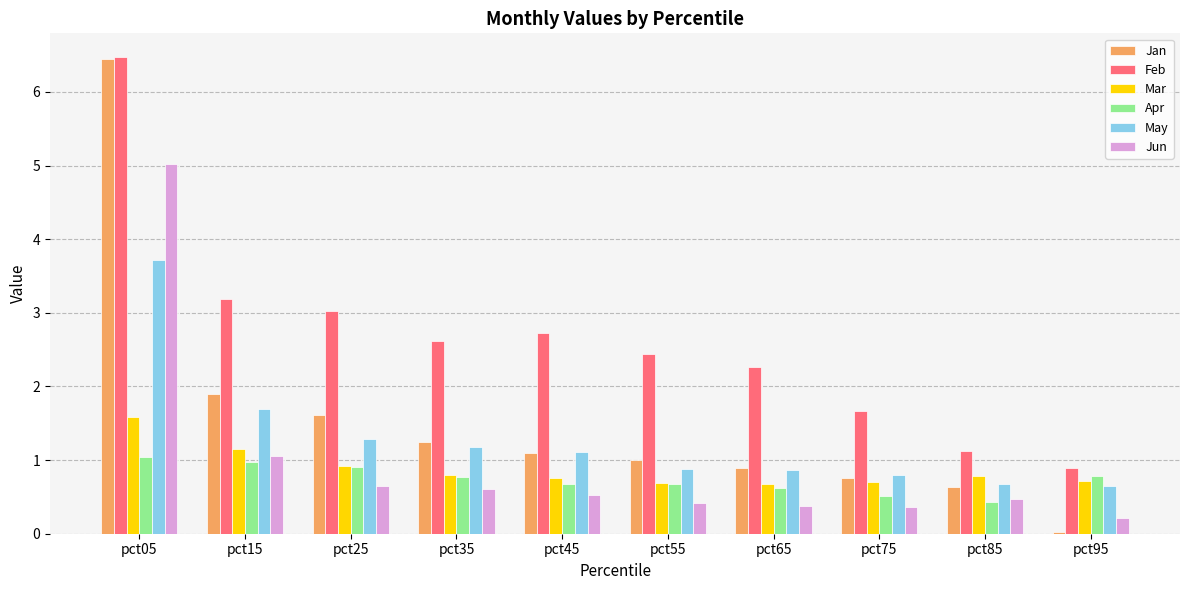

What is the difference between the Apr values at pct65 and pct55?

0.1